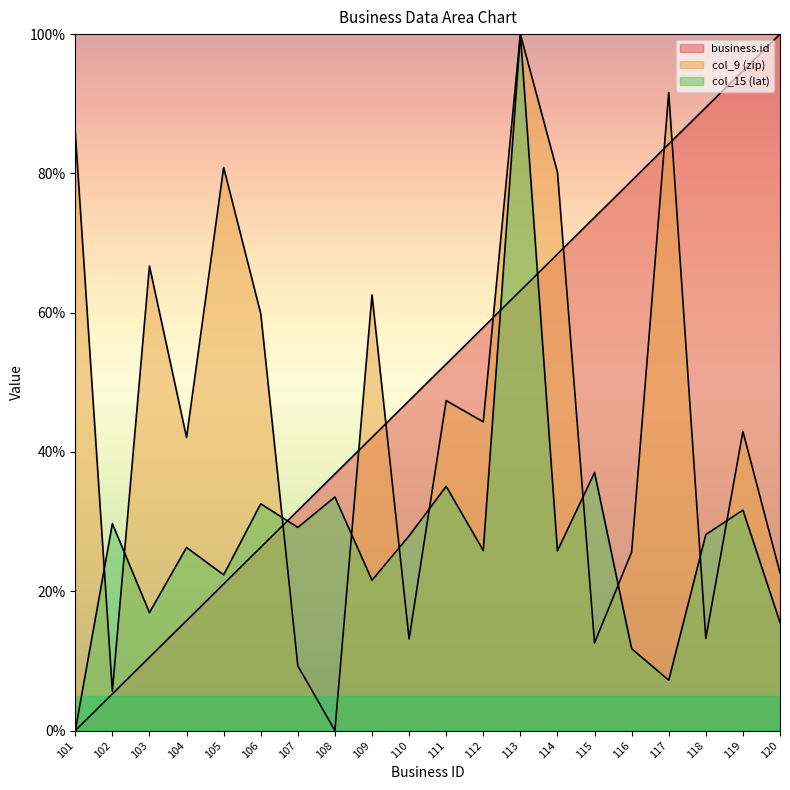

What is the difference between the col_15 (lat) values at 116 and 112?

14.1